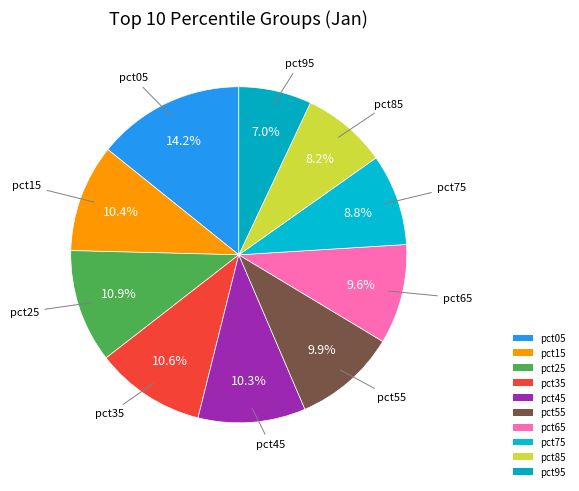

Combined, do pct25 and pct65 account for over 50%?

No